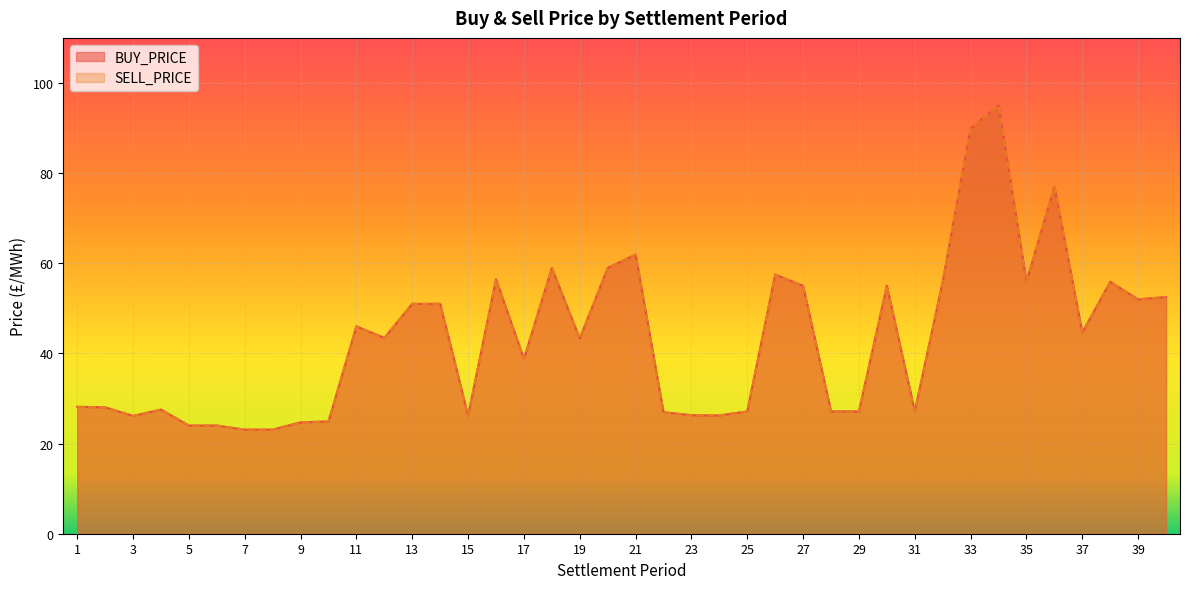

List the series in order of their peak value, lowest first.

BUY_PRICE, SELL_PRICE